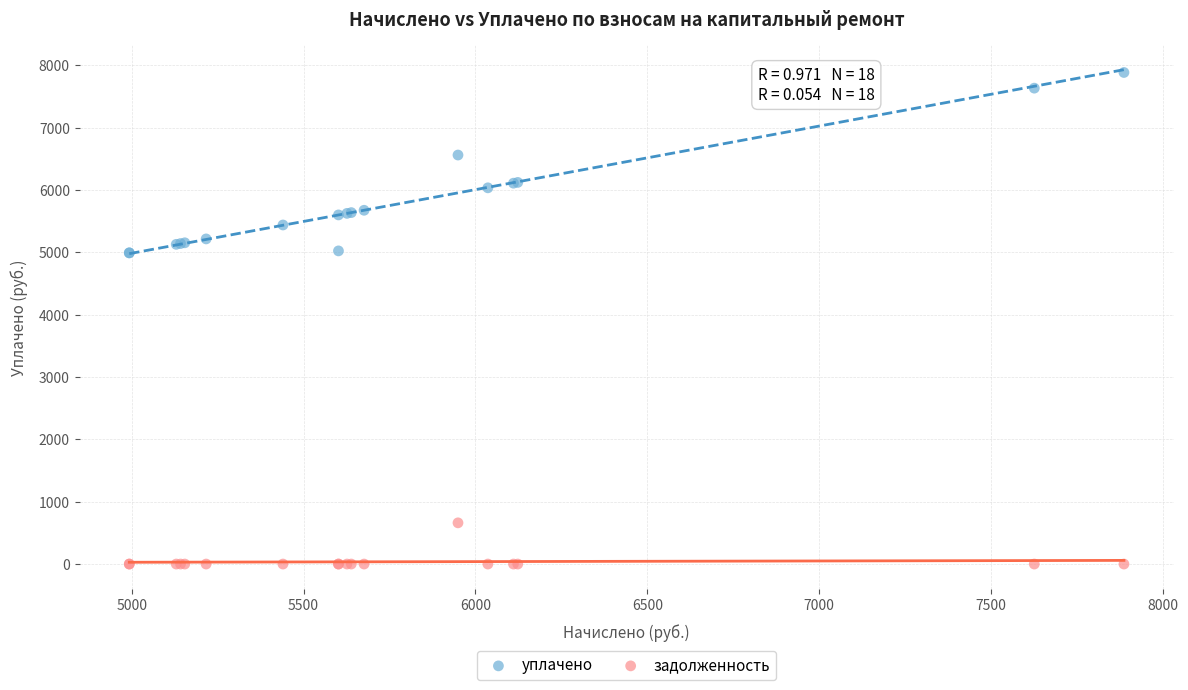

In the уплачено series, what Y value is closest to 6439?

6562.3